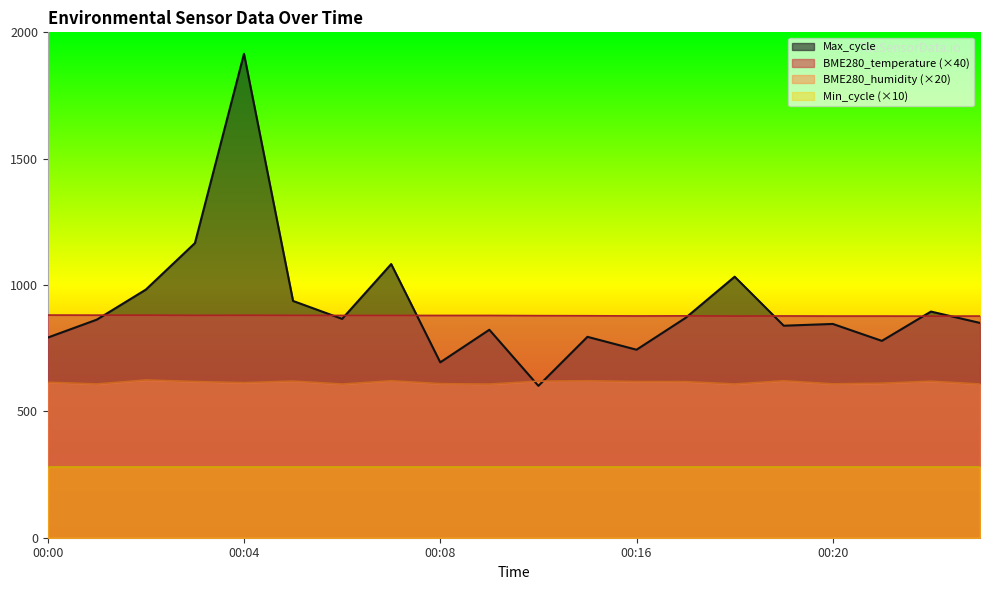

What is the total value across all series at 00:20?

2612.2